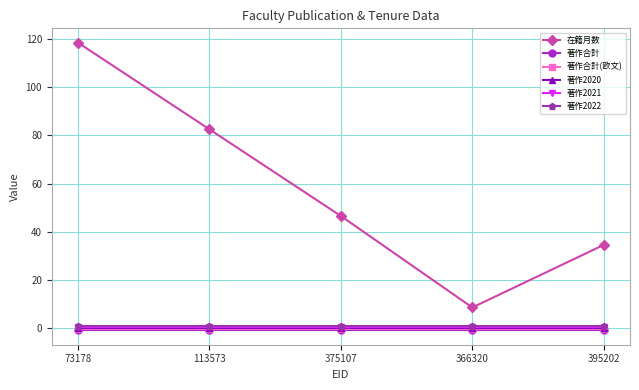

What is the sum of the 著作合計 values at 375107 and 395202?

-2.0